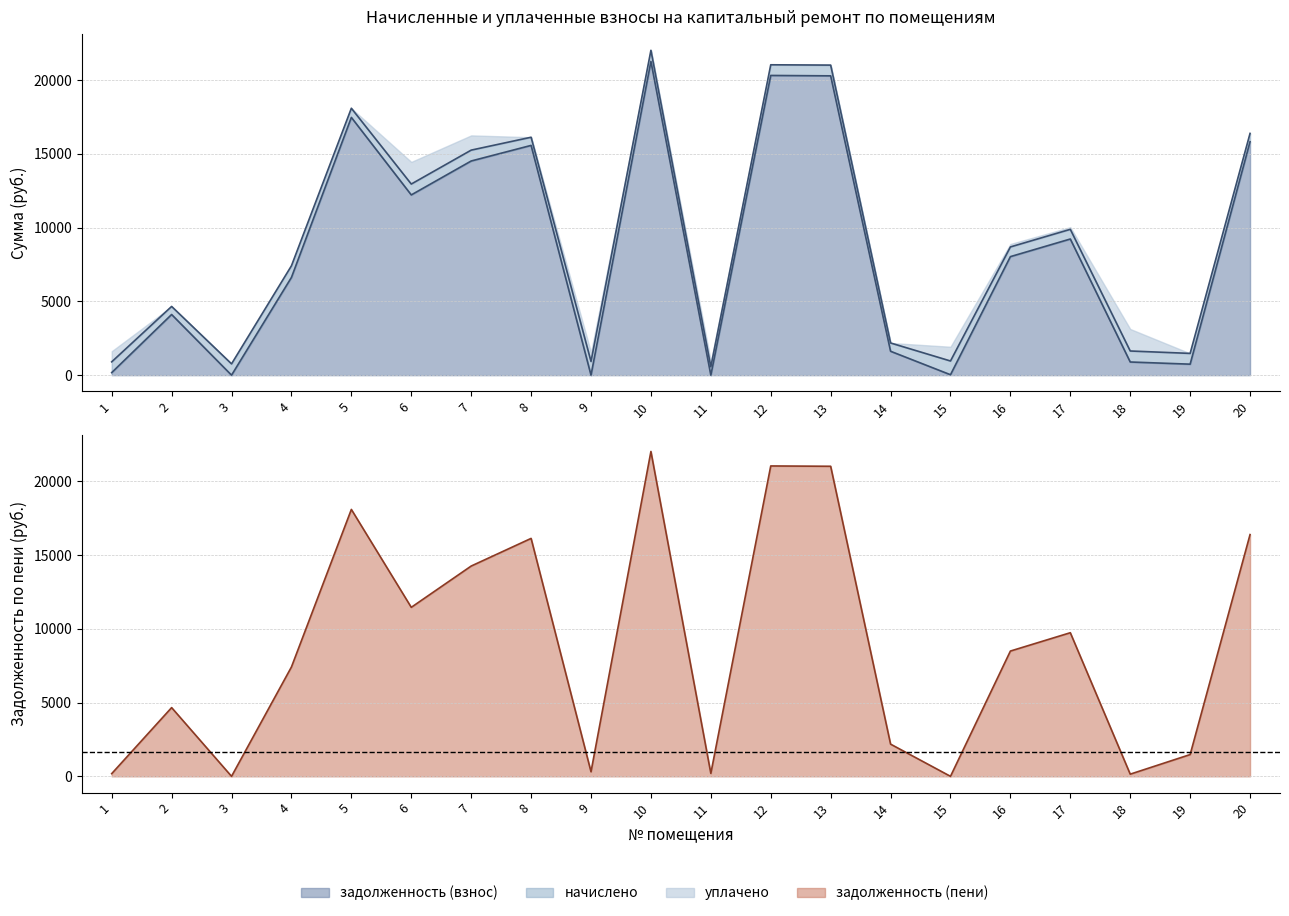

How many lines are shown in the chart?

2